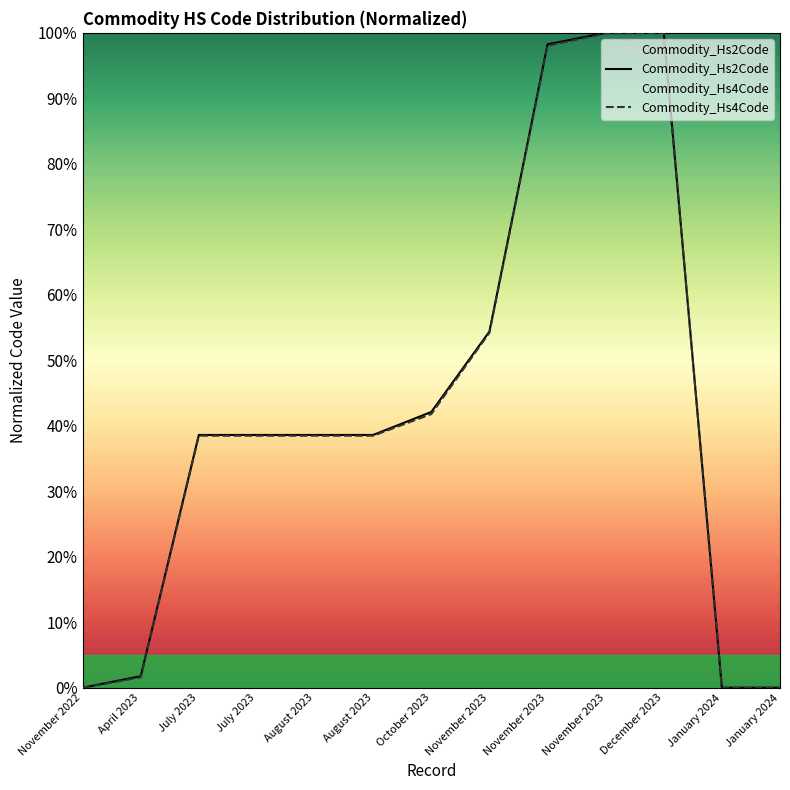

Rank the series by their average value, from lowest to highest.

Commodity_Hs4Code, Commodity_Hs2Code